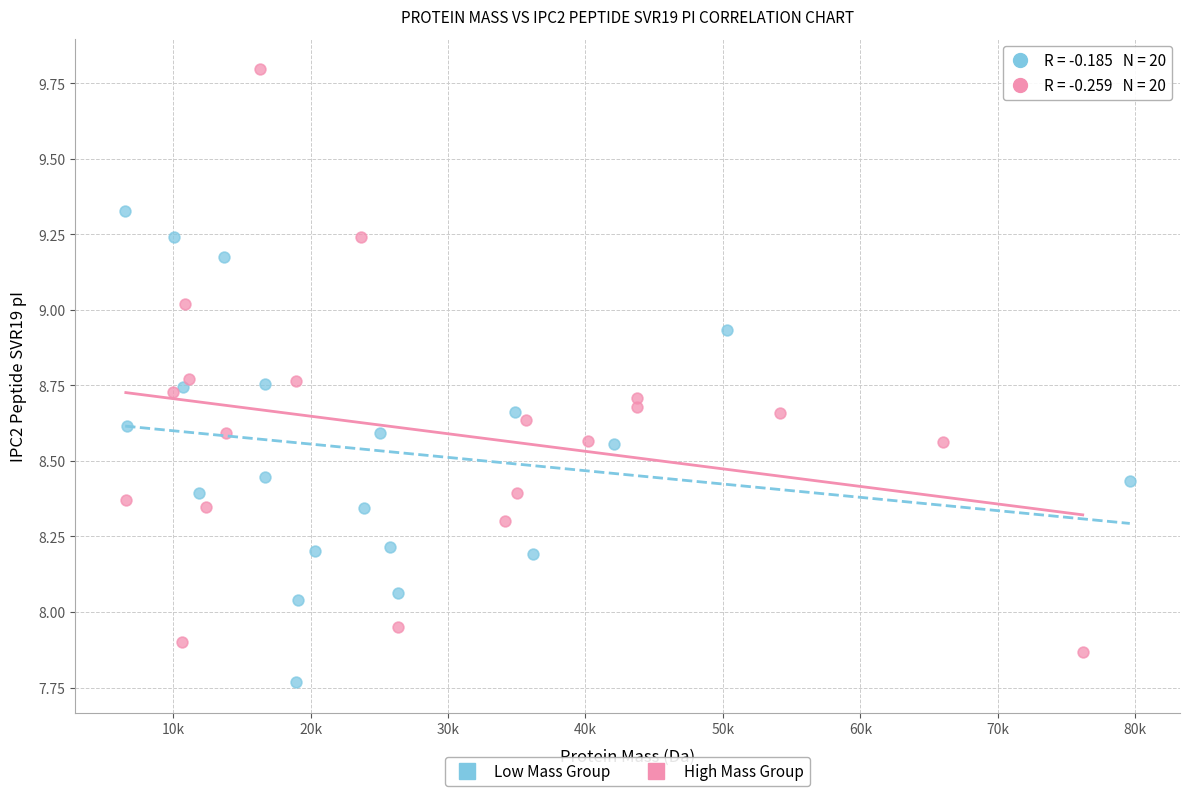

Which series has the largest Y range (max minus min)?

High Mass Group